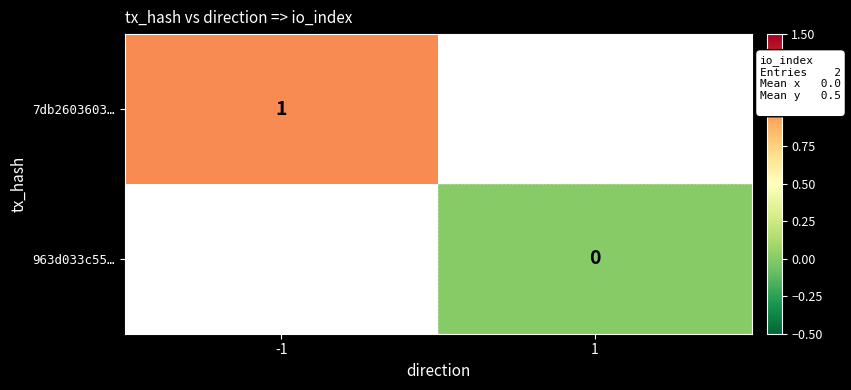

Is it true that 7db2603603… equals 1 at -1?

True